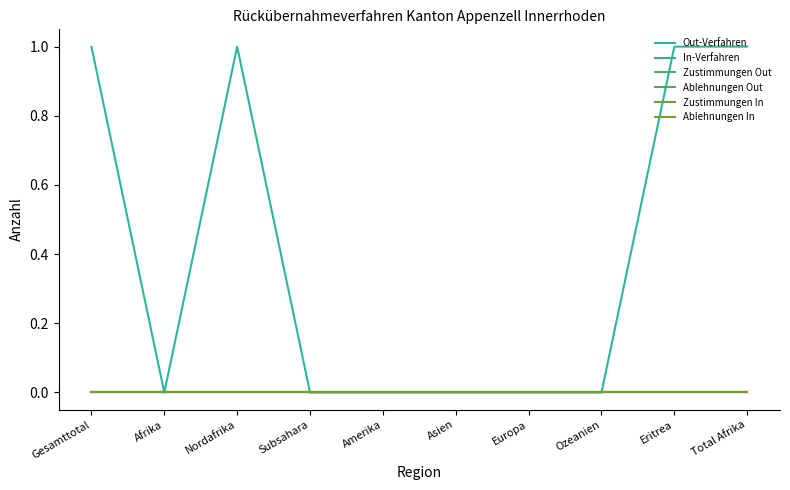

True or false: Out-Verfahren has more than 2 points higher than both neighbors.

False